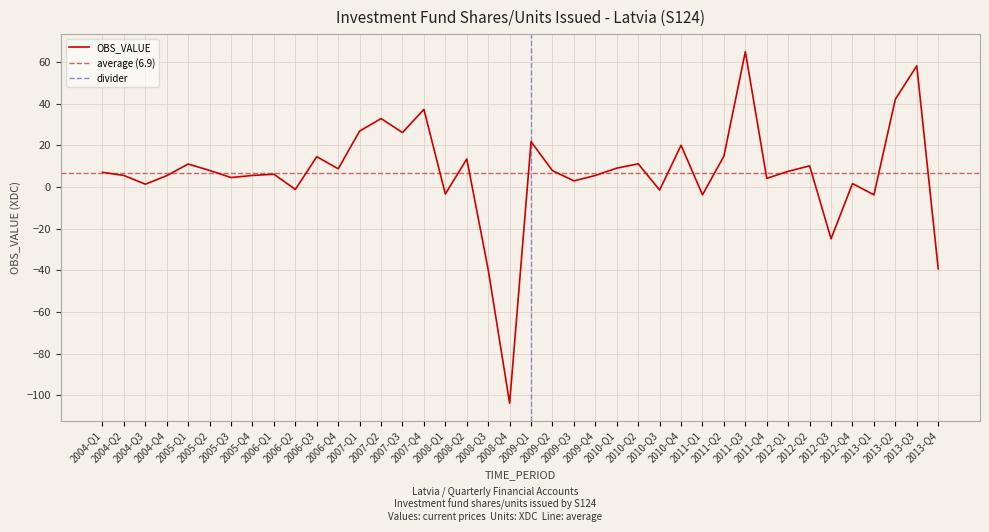

Rank the categories by value from lowest to highest.

2008-Q4, 2008-Q3, 2013-Q4, 2012-Q3, 2011-Q1, 2013-Q1, 2008-Q1, 2010-Q3, 2006-Q2, 2004-Q3, 2012-Q4, 2009-Q3, 2011-Q4, 2005-Q3, 2004-Q4, 2004-Q2, 2005-Q4, 2009-Q4, 2006-Q1, 2004-Q1, 2012-Q1, 2009-Q2, 2005-Q2, 2006-Q4, 2010-Q1, 2012-Q2, 2005-Q1, 2010-Q2, 2008-Q2, 2006-Q3, 2011-Q2, 2010-Q4, 2009-Q1, 2007-Q3, 2007-Q1, 2007-Q2, 2007-Q4, 2013-Q2, 2013-Q3, 2011-Q3